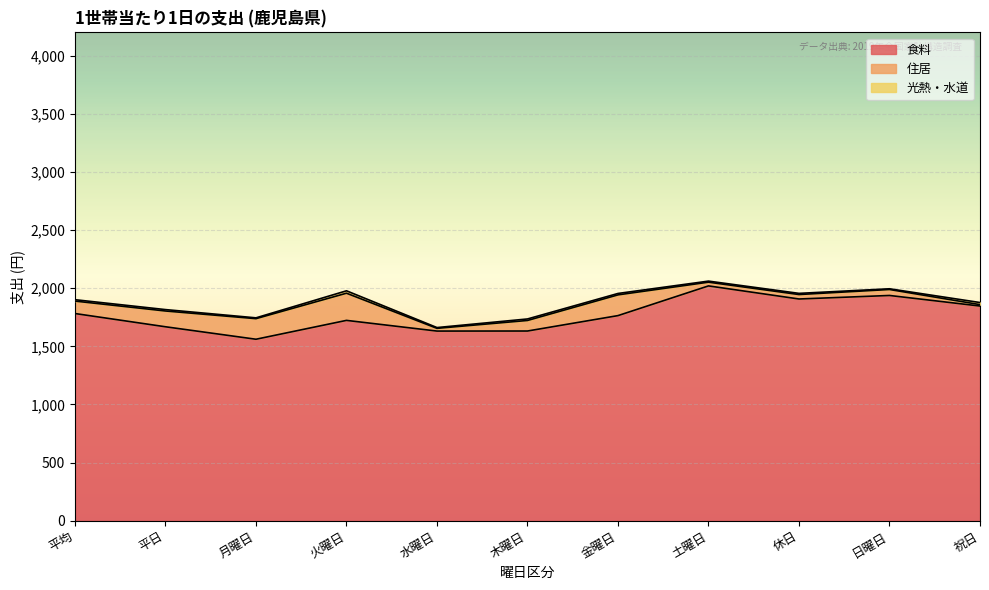

What is the average value of the 住居 series?

98.1